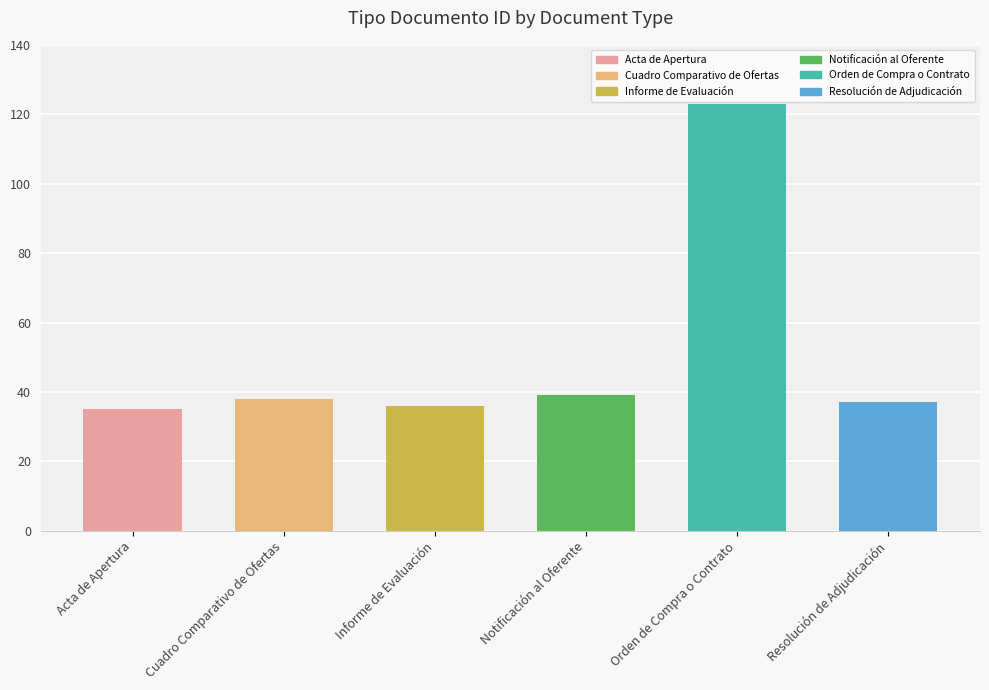

What is the sum of all values?

308